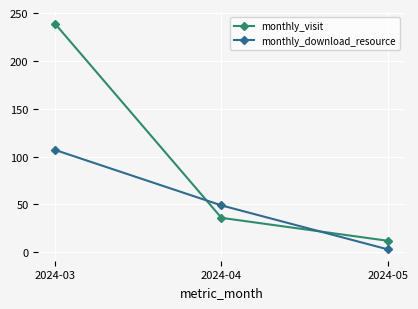

The monthly_visit series shows 63 at 2024-04. True or false?

False